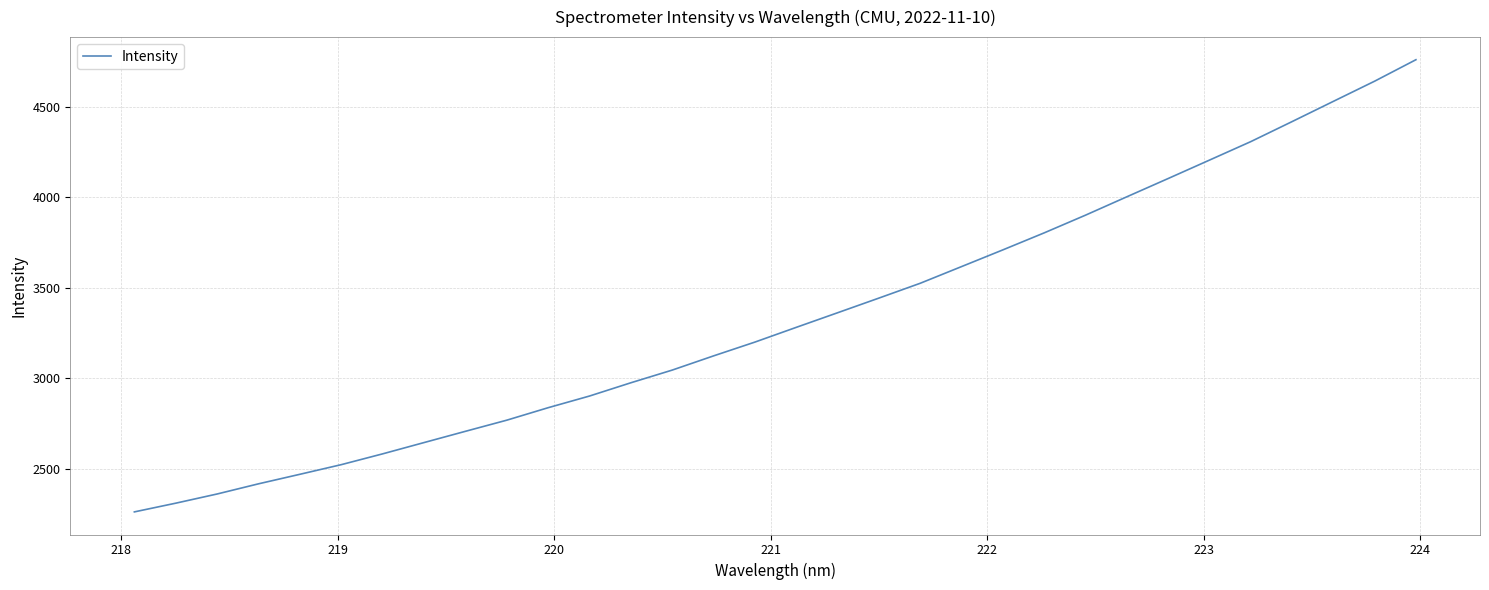

What is the difference between the second highest and minimum values?

2379.4